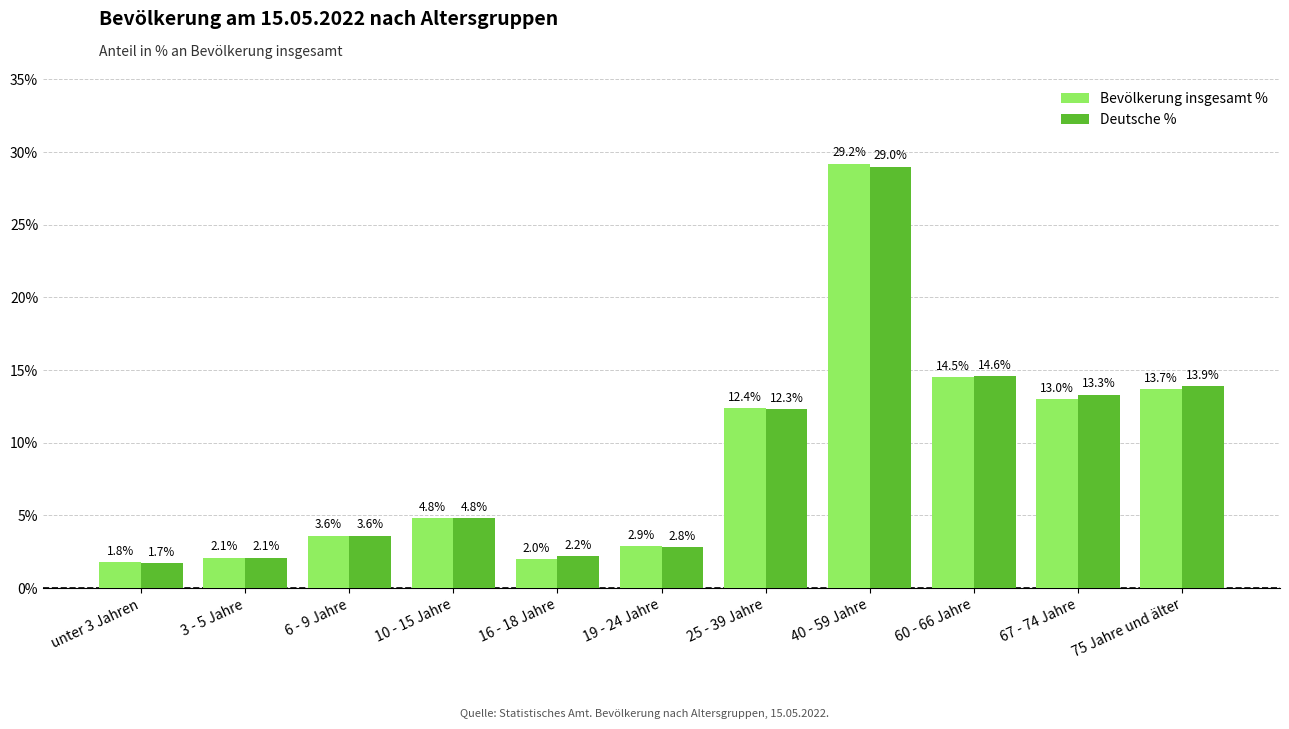

Which series has the largest range (max minus min)?

Bevölkerung insgesamt %